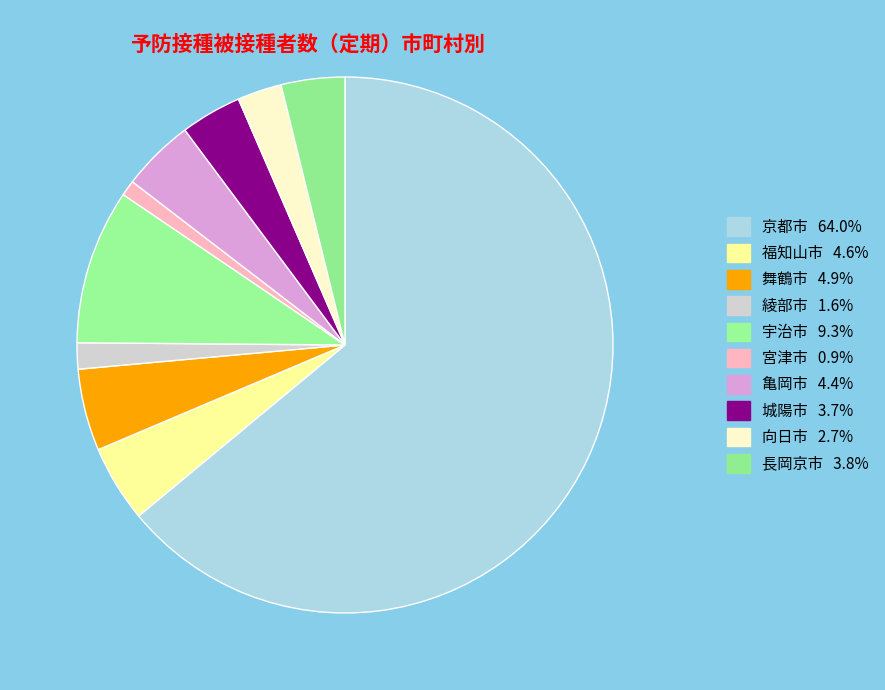

How many segments does this pie chart have?

10